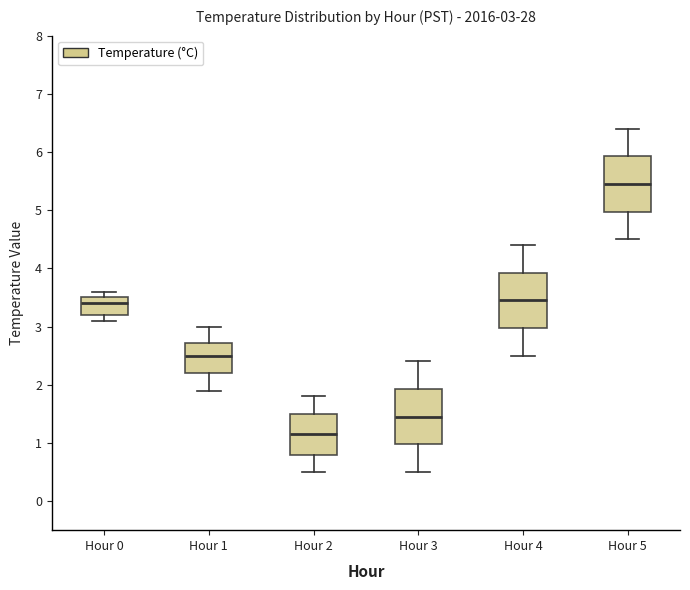

Which box's median line is the lowest?

Hour 2